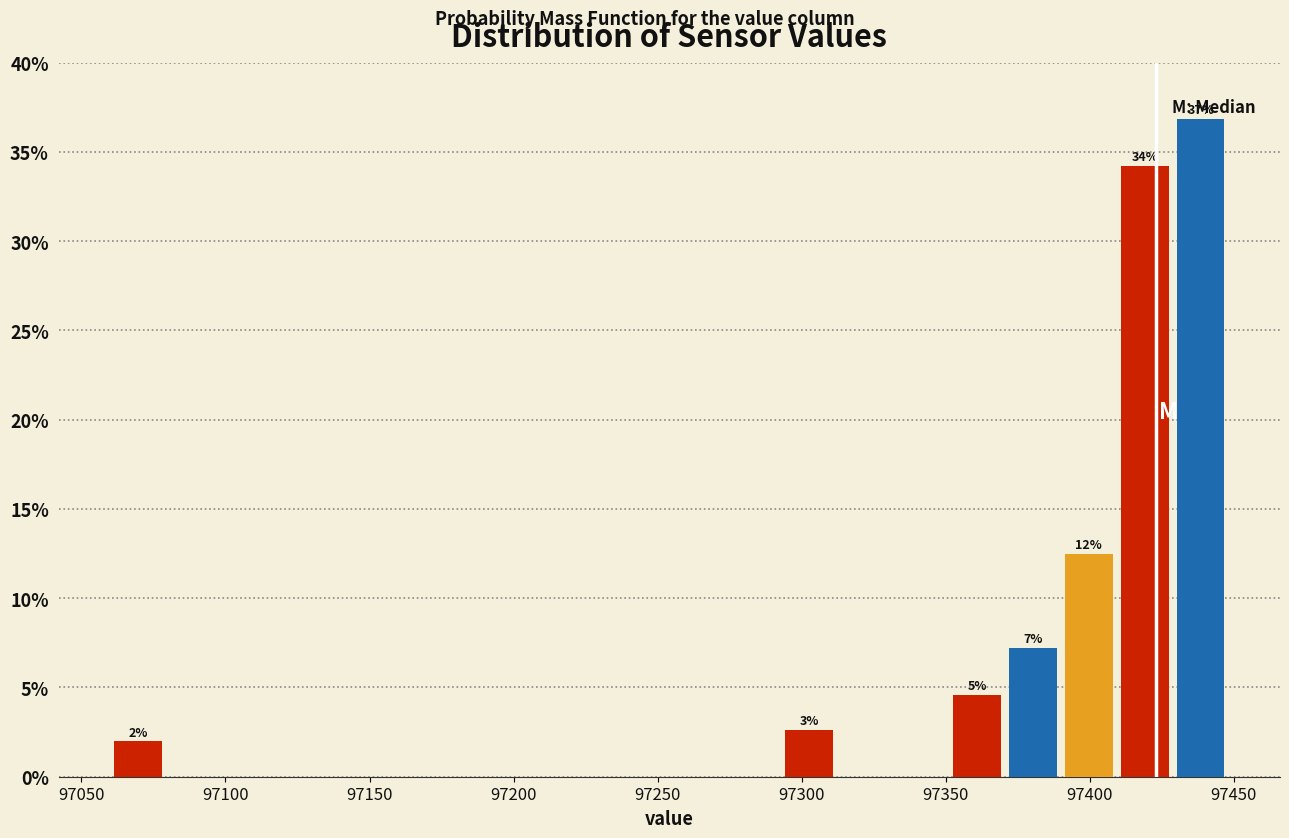

Read against the x-axis, roughly where is the centre of the tallest bar?

97440